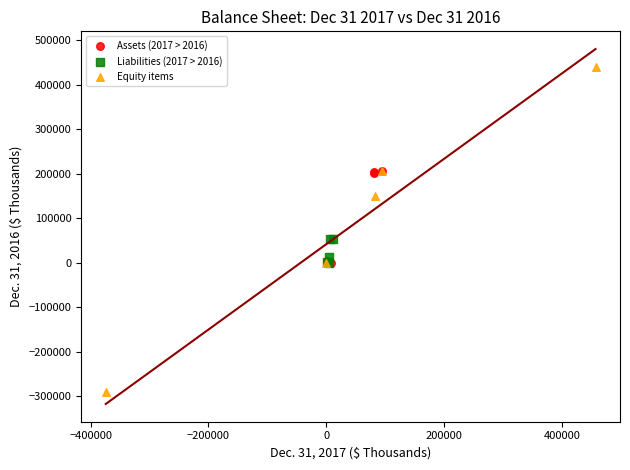

Which series has the widest spread of Y values?

Equity items